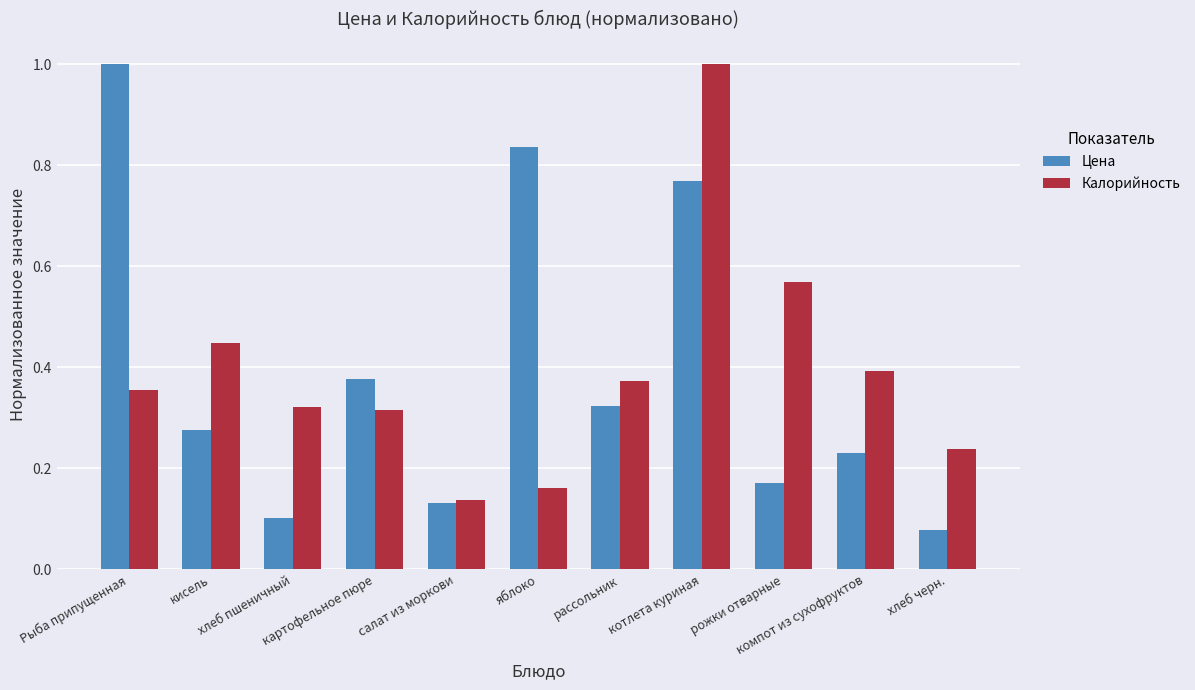

Are the bars horizontal?

No